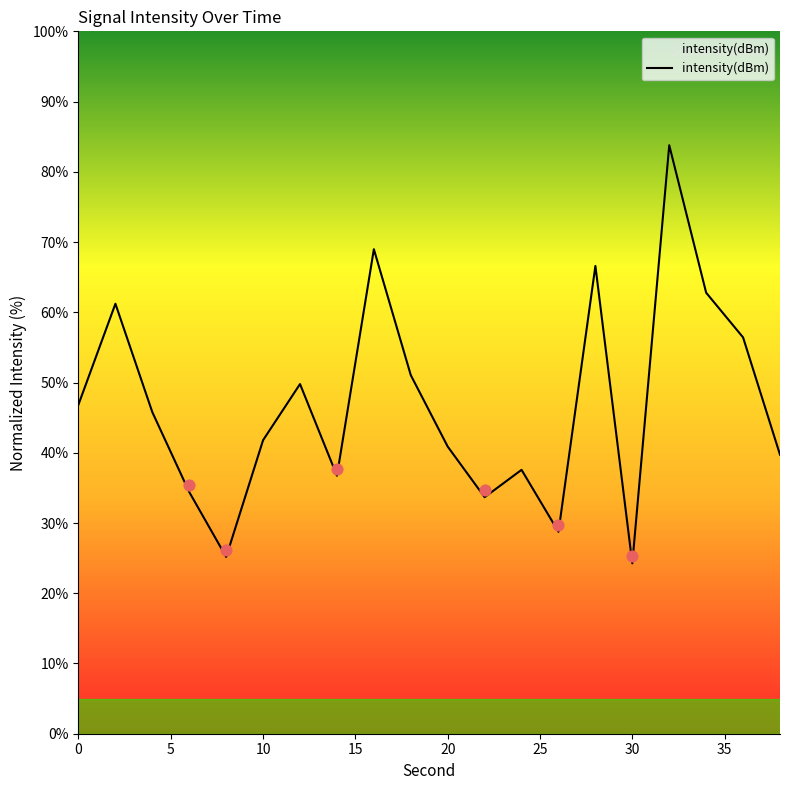

The intensity(dBm) series shows 8.5 at 20. True or false?

False